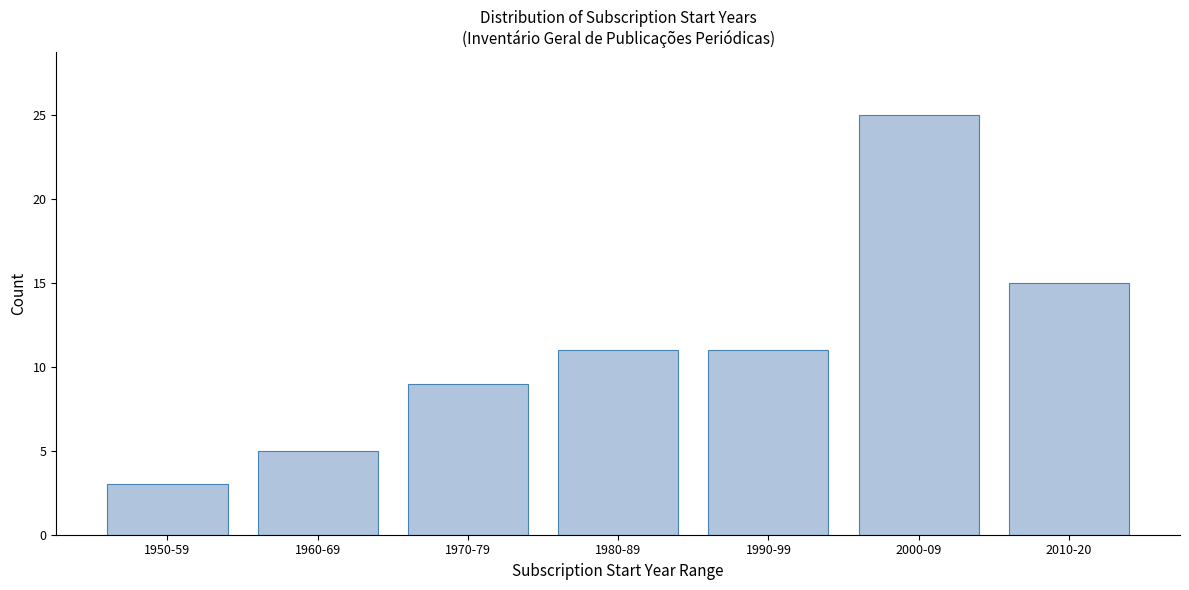

Reading left to right, extract all data points from this chart.

3	5	9	11	11	25	15